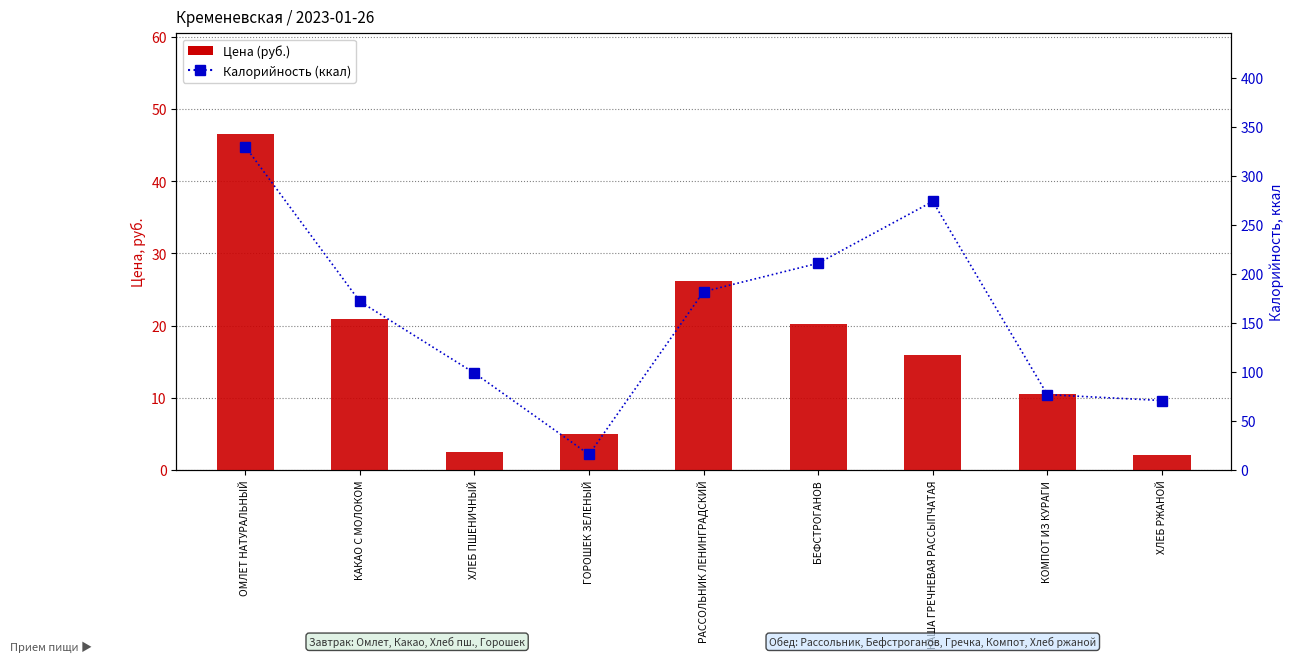

Rank the series by their average value, from lowest to highest.

Цена (руб.), Калорийность (ккал)